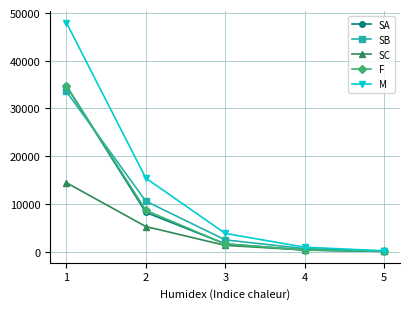

How many lines are shown in the chart?

5